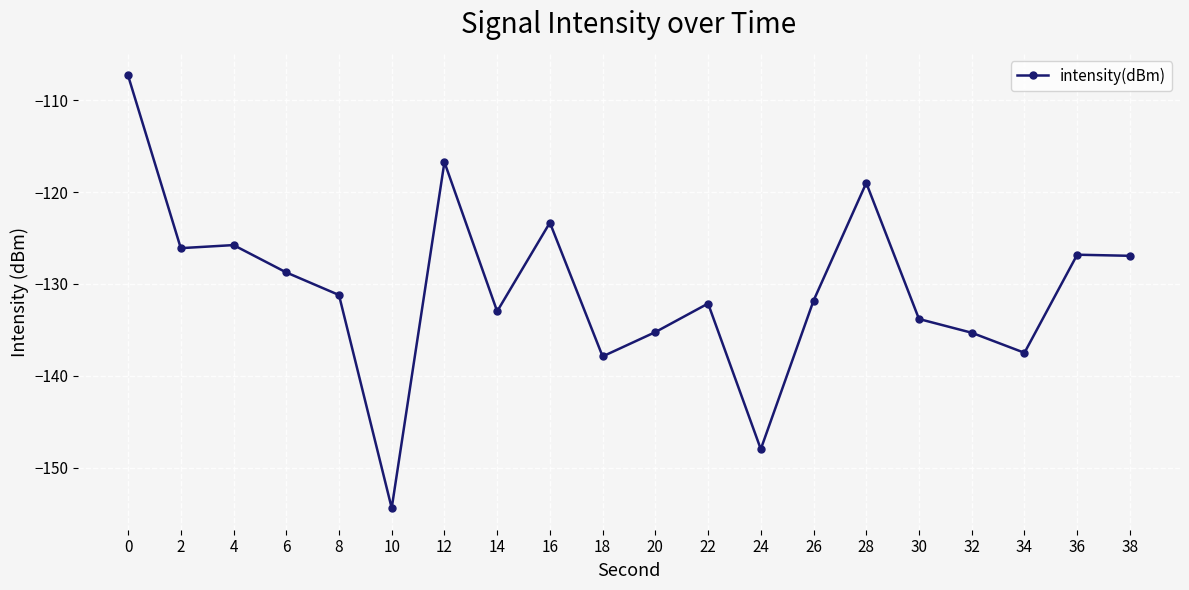

What is the approximate value at 10?

-154.4